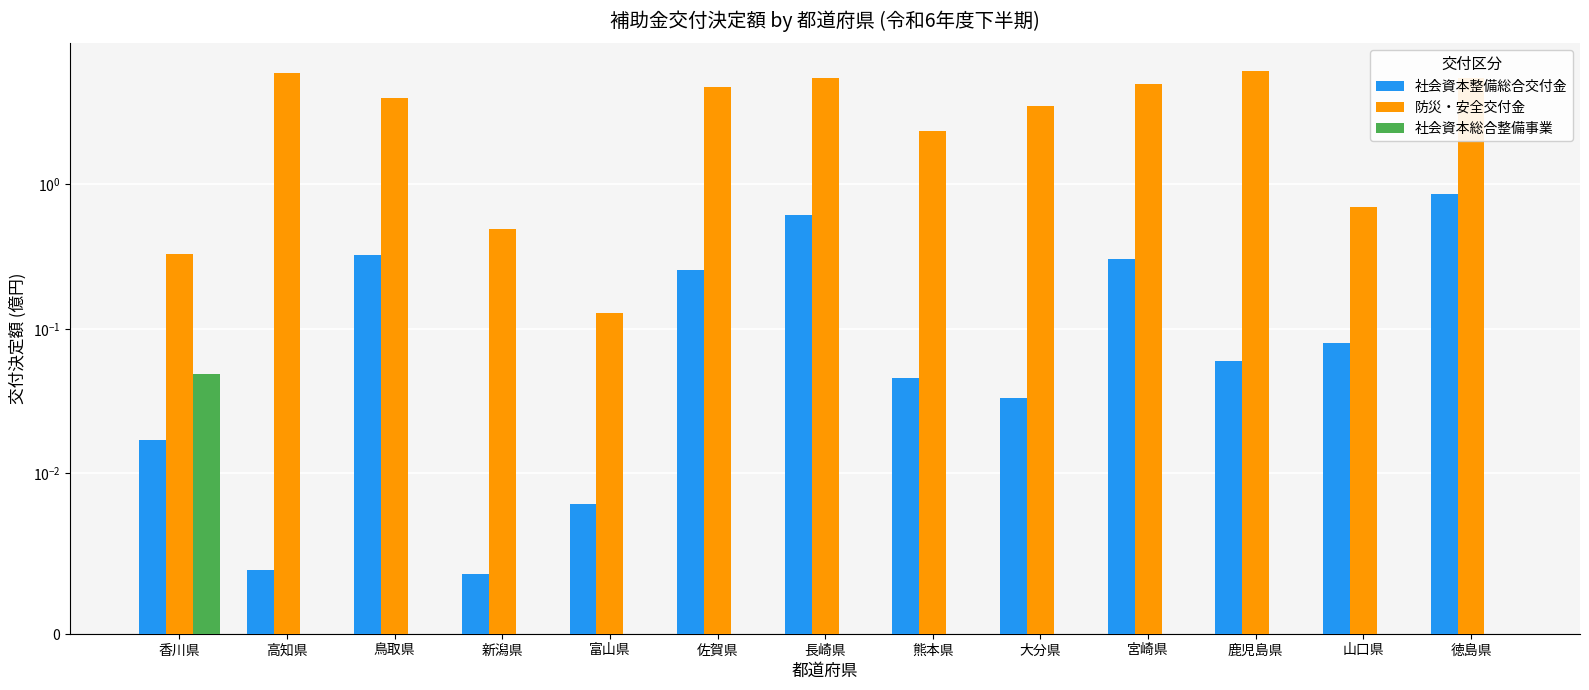

What is the label of the 12th bar from the right?

高知県